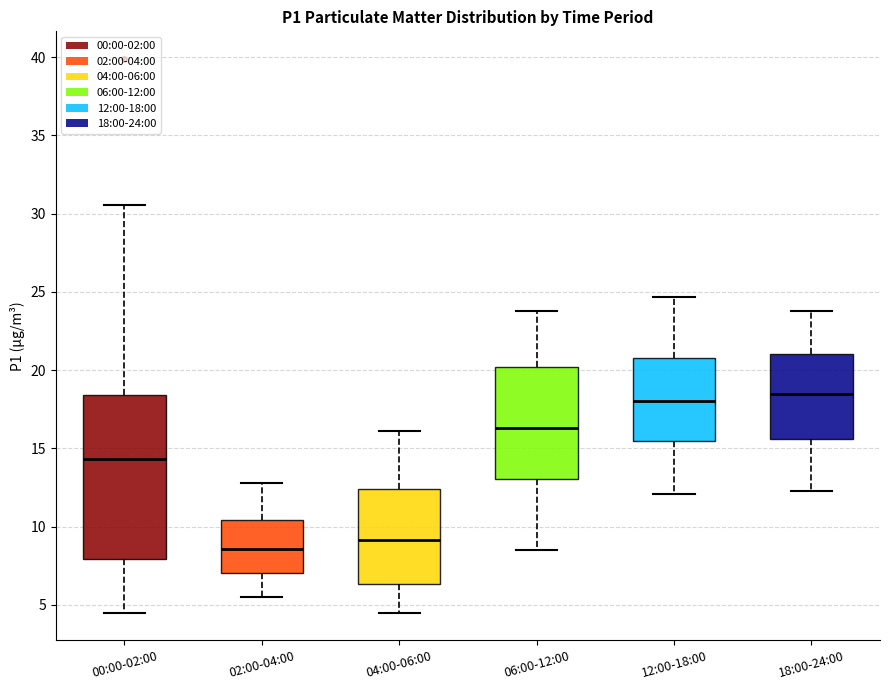

Where is the upper edge of the box for 12:00-18:00 on the y-axis? The values are not printed on the chart, so give them approximately, as read against the axis.

21.0